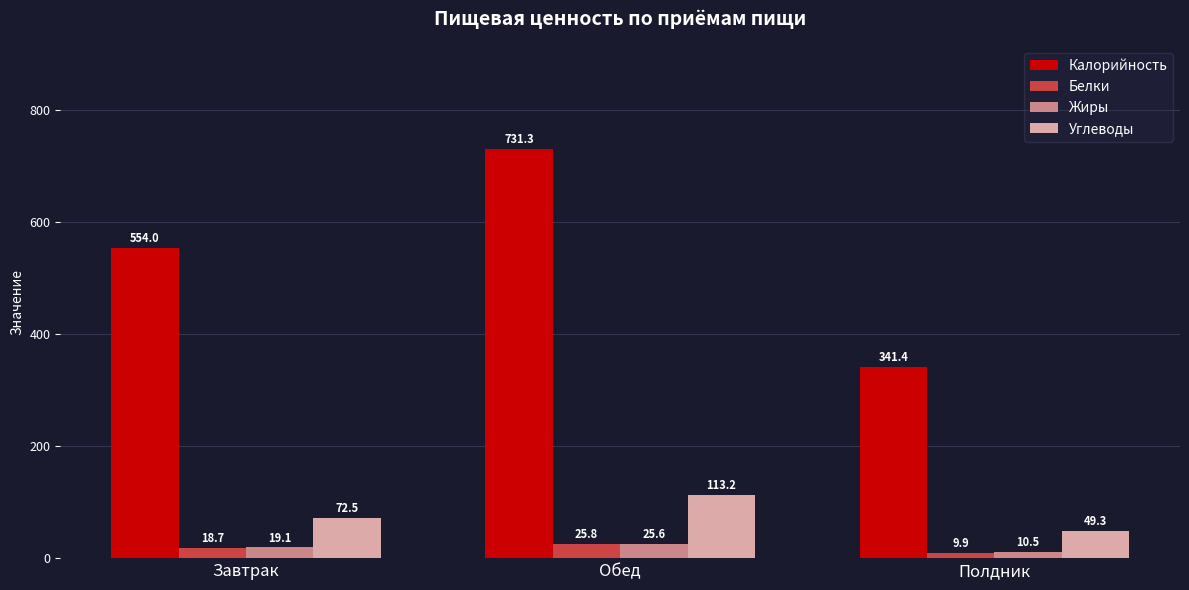

What is the sum of all Калорийность values?

1626.6